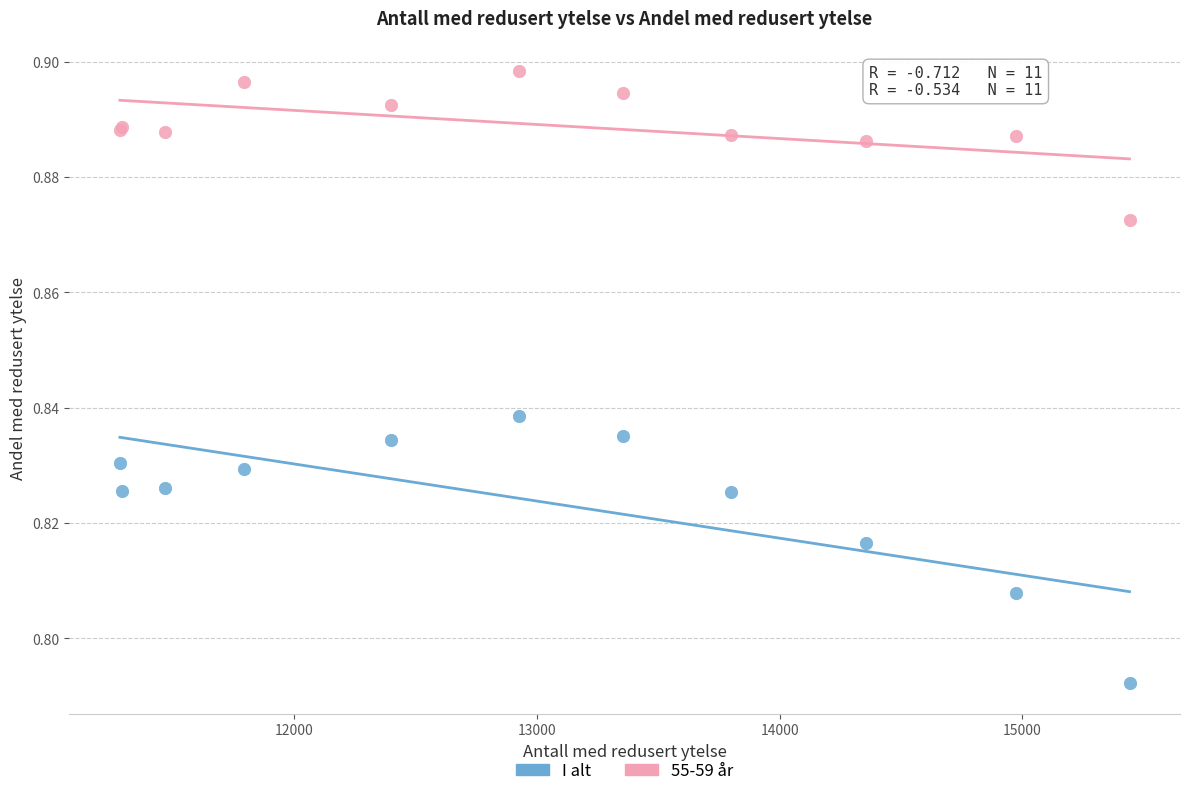

Which series reaches the maximum Y coordinate?

55-59 år